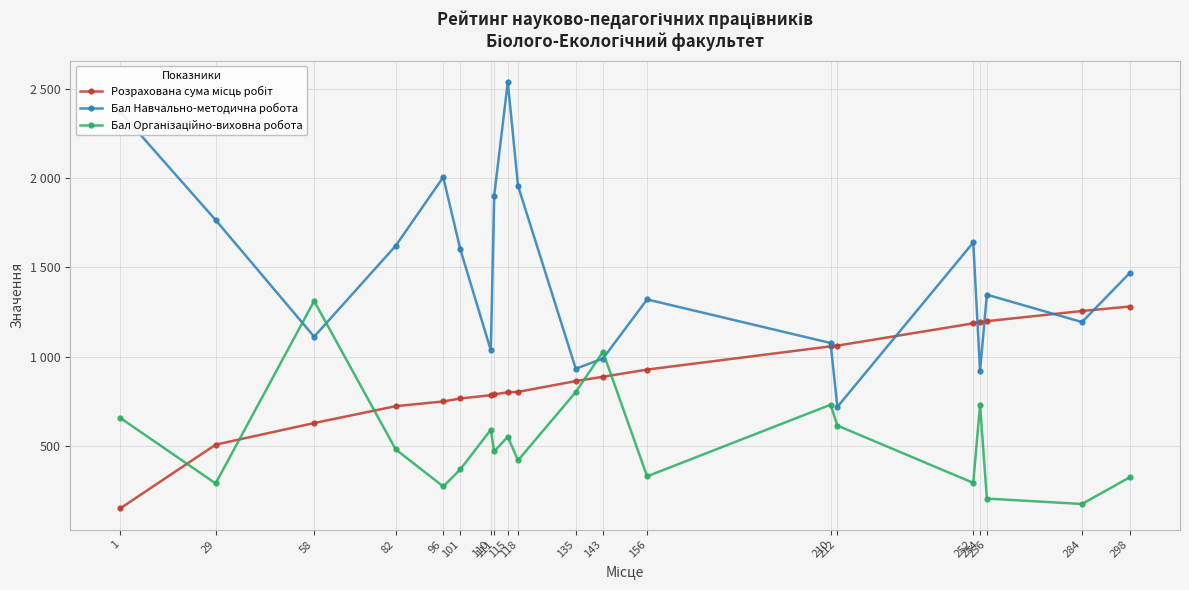

Is it true that Розрахована сума місць робіт equals 1284.6 at 118?

False